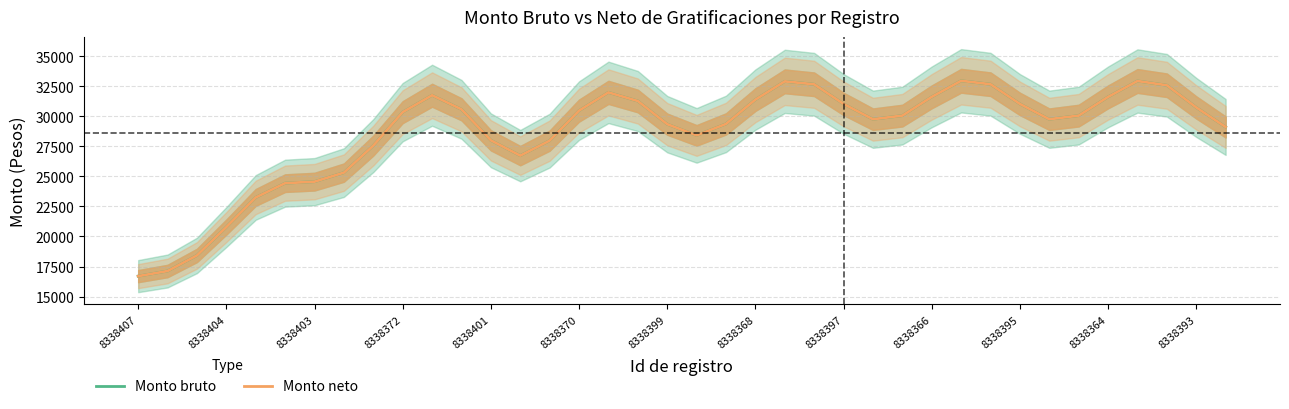

Does the chart display data point markers on the line(s)?

No